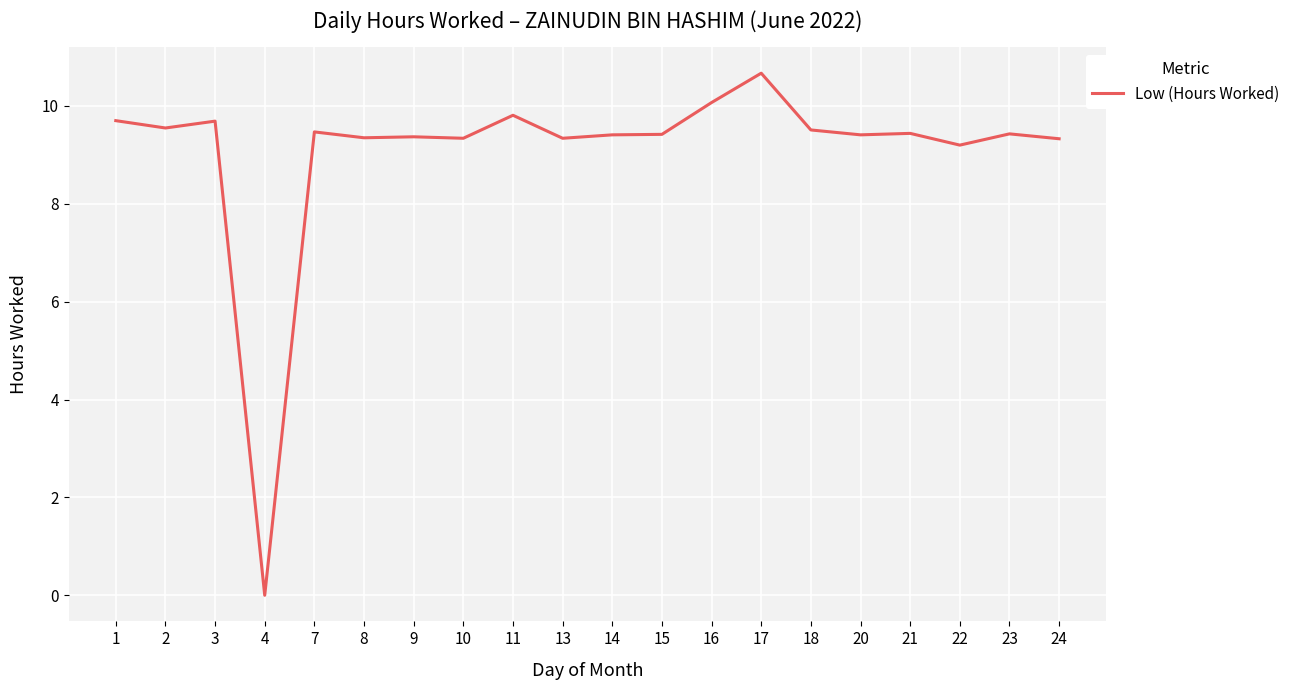

At which category does the data reach its first local valley?

2